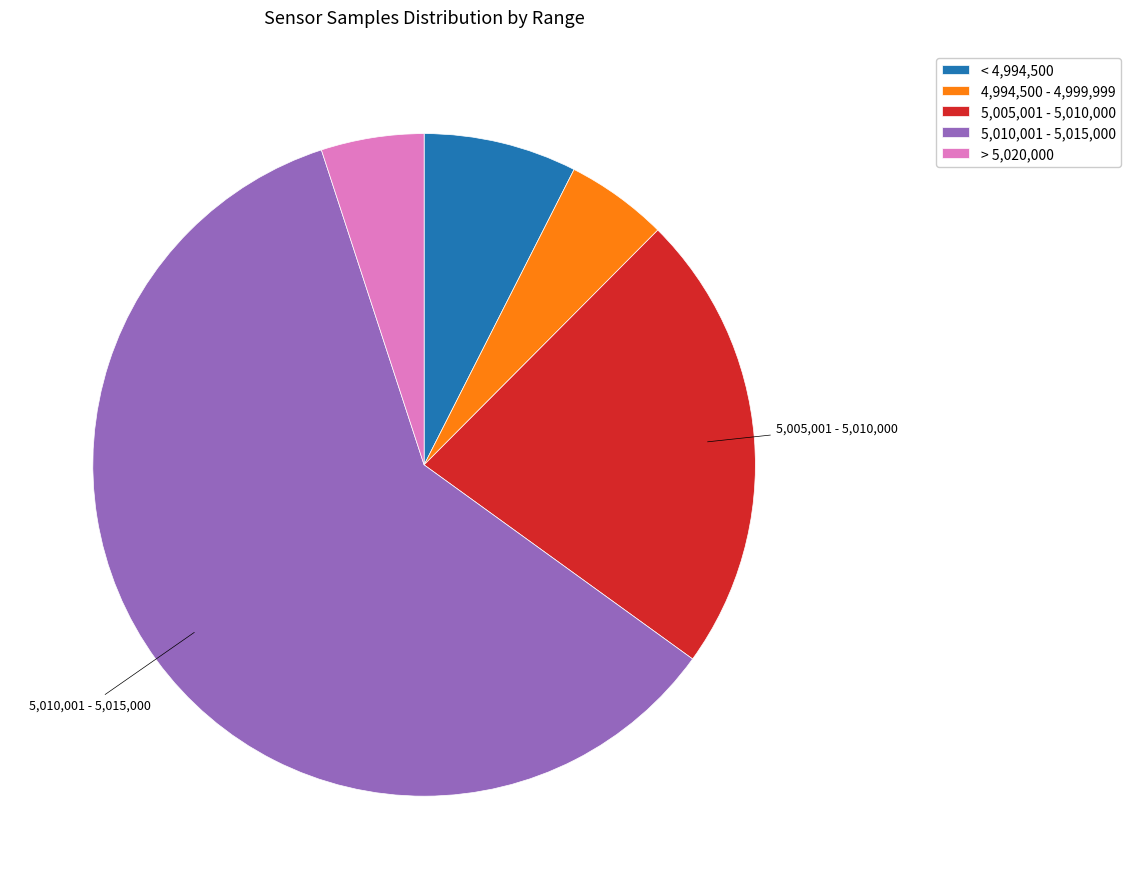

Is there any slice that represents more than half of the pie?

Yes